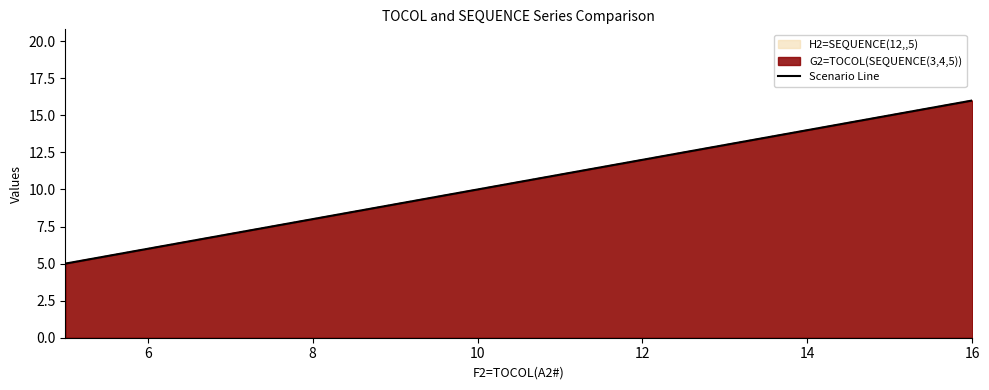

True or false: the data shows 11 at 16.

True